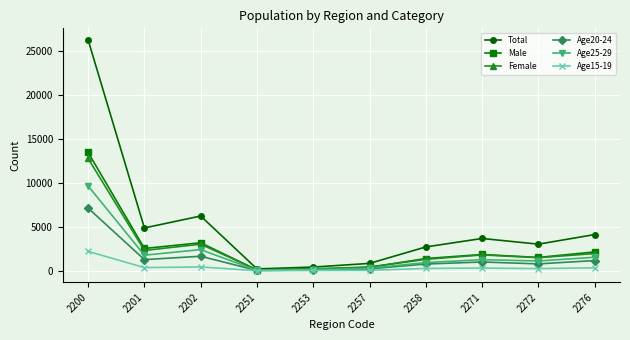

At which label does Male first exceed 1870?

2200